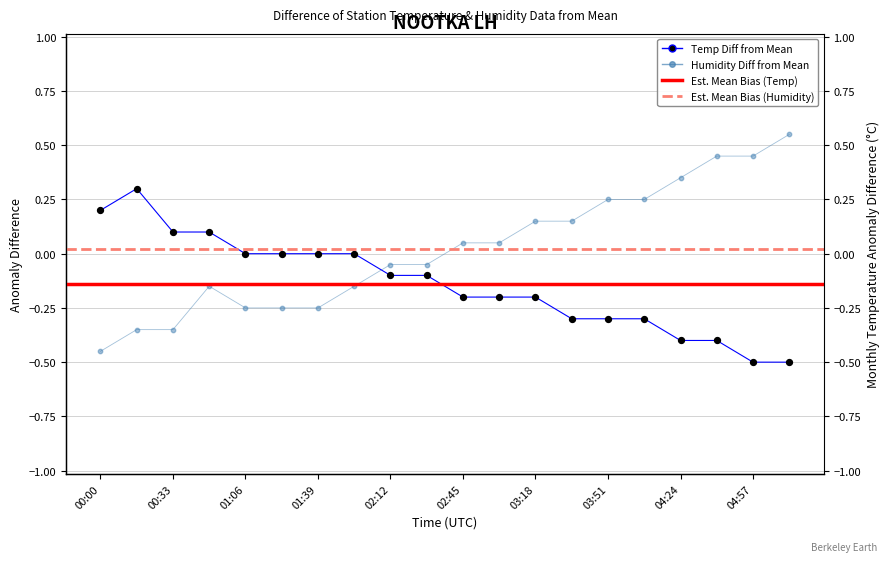

At which category is the sum across all series the highest?

17